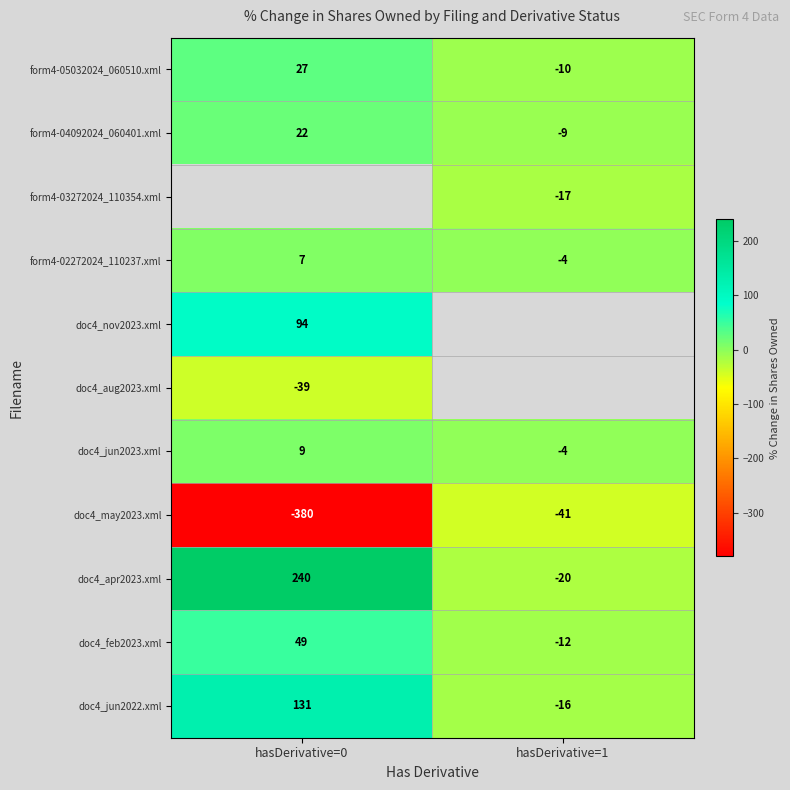

Is it true that form4-04092024_060401.xml equals -14 at hasDerivative=1?

False